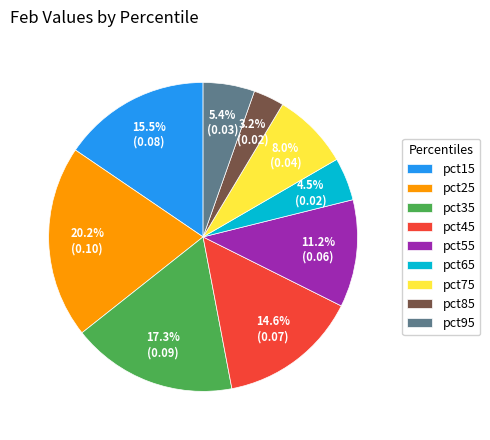

To the nearest percent, what is the difference between the pct75 and pct25 slice percentages?

12%